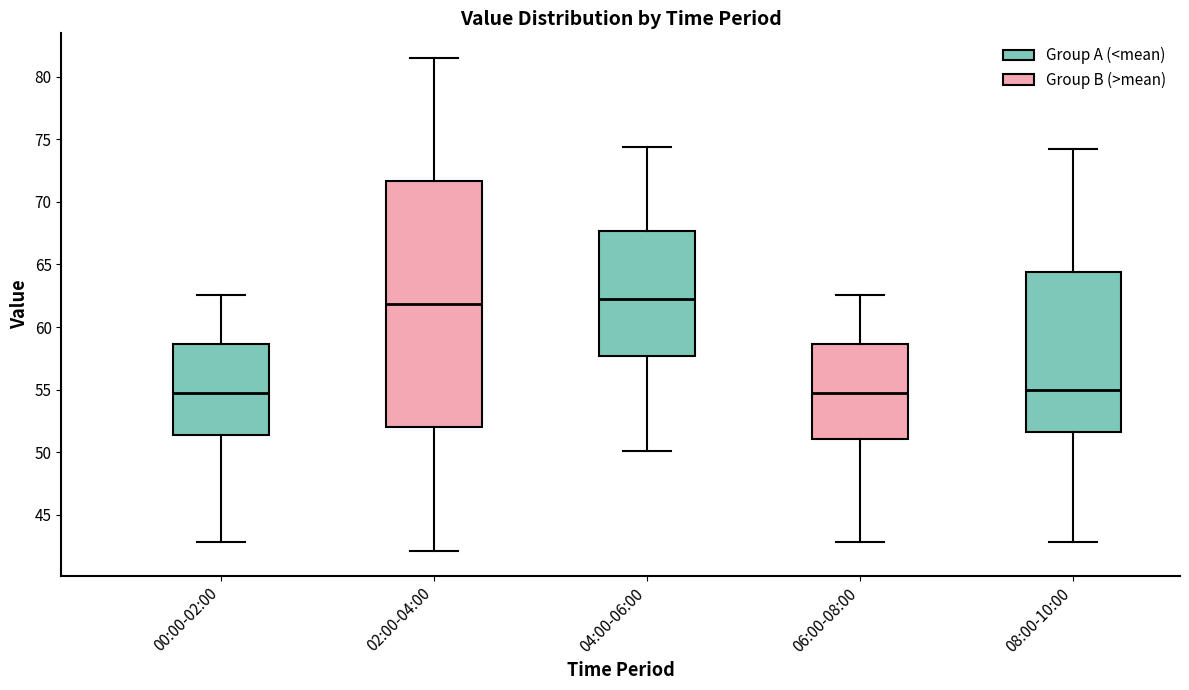

Reading left to right, read every box against the y-axis: the position of its median line, the range the box covers, and the ends of its whiskers. The values are not printed on the chart, so give them approximately, as read against the axis.

00:00-02:00: median 54.5, box 51.5 to 58.5, whiskers 43.0 to 62.5
02:00-04:00: median 62.0, box 52.0 to 71.5, whiskers 42.0 to 81.5
04:00-06:00: median 62.5, box 57.5 to 67.5, whiskers 50.0 to 74.5
06:00-08:00: median 54.5, box 51.0 to 58.5, whiskers 43.0 to 62.5
08:00-10:00: median 55.0, box 51.5 to 64.5, whiskers 43.0 to 74.0